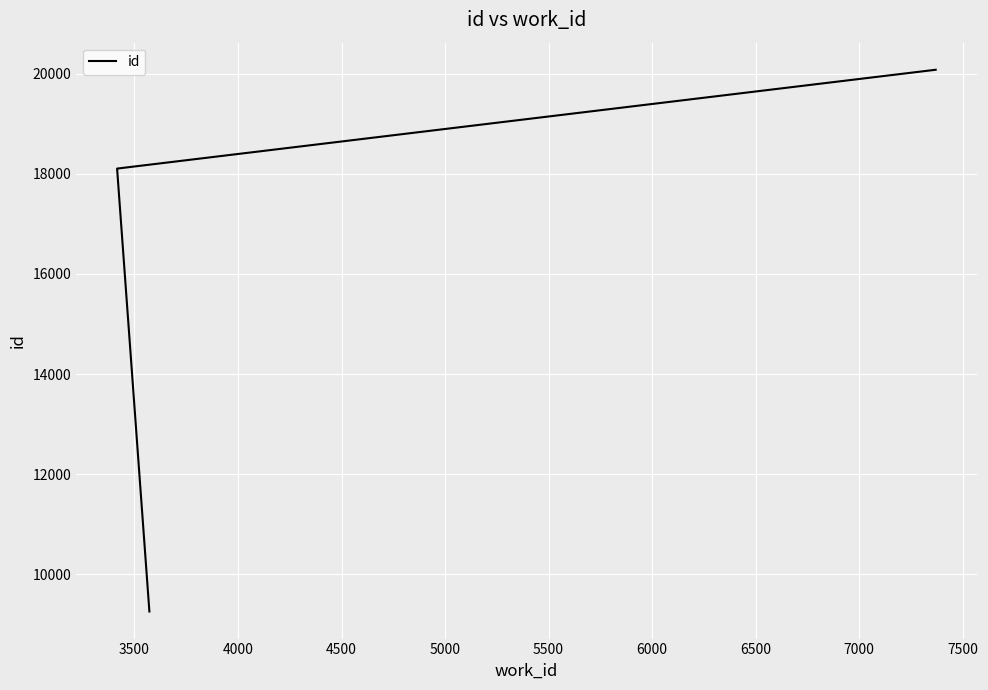

What is the smallest value displayed?

9254